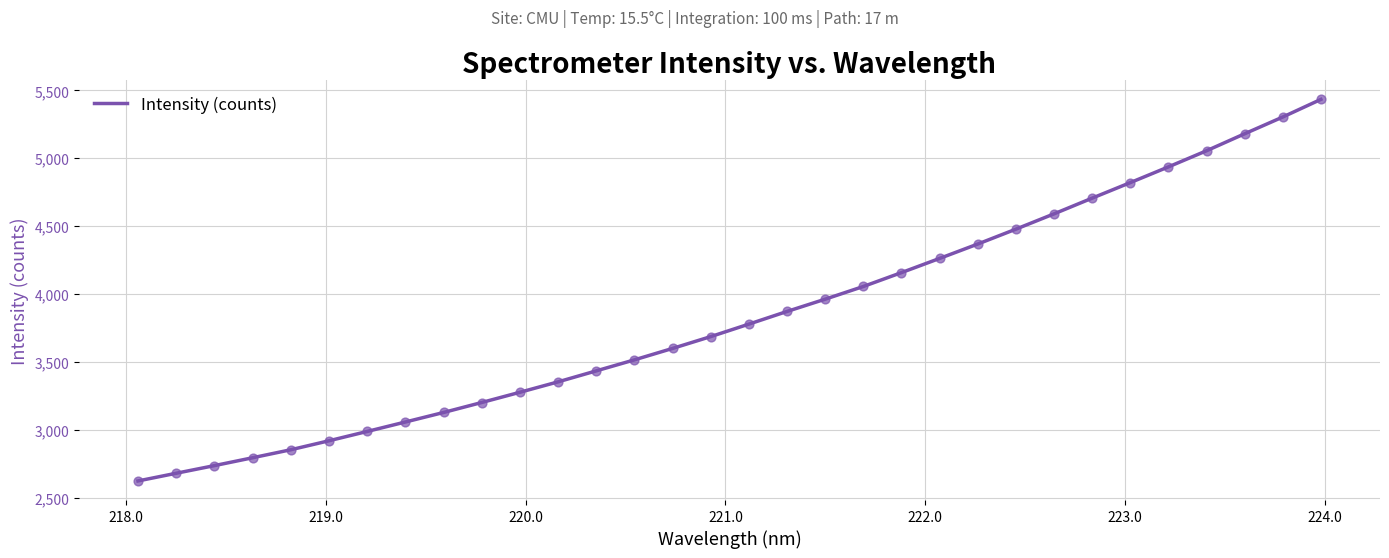

What is the maximum value shown in the chart?

5433.3